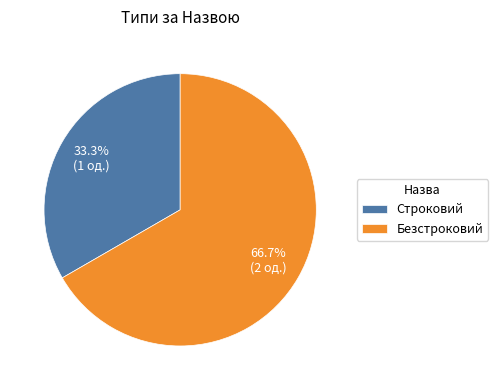

How many slices are in this pie chart?

2